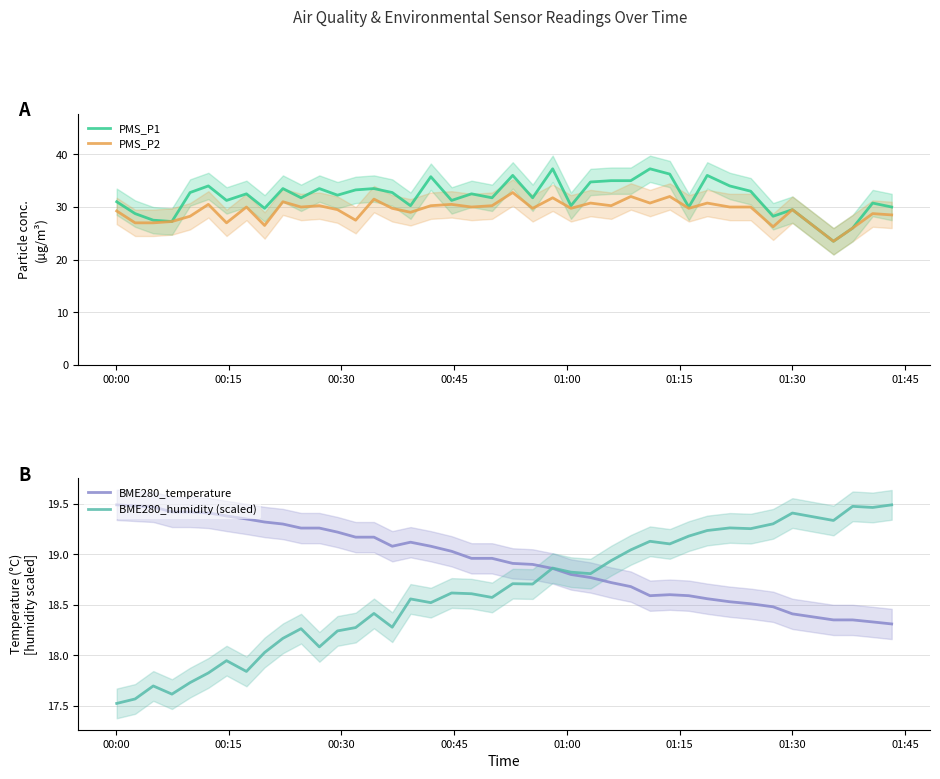

What is the lowest value of the PMS_P1 series?

23.5